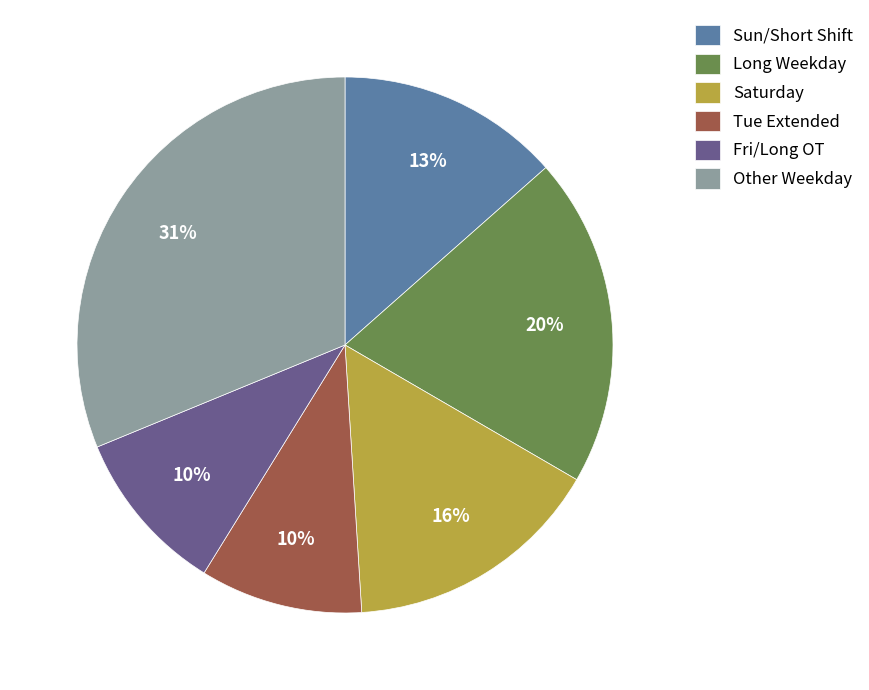

Does any single category account for the majority?

No